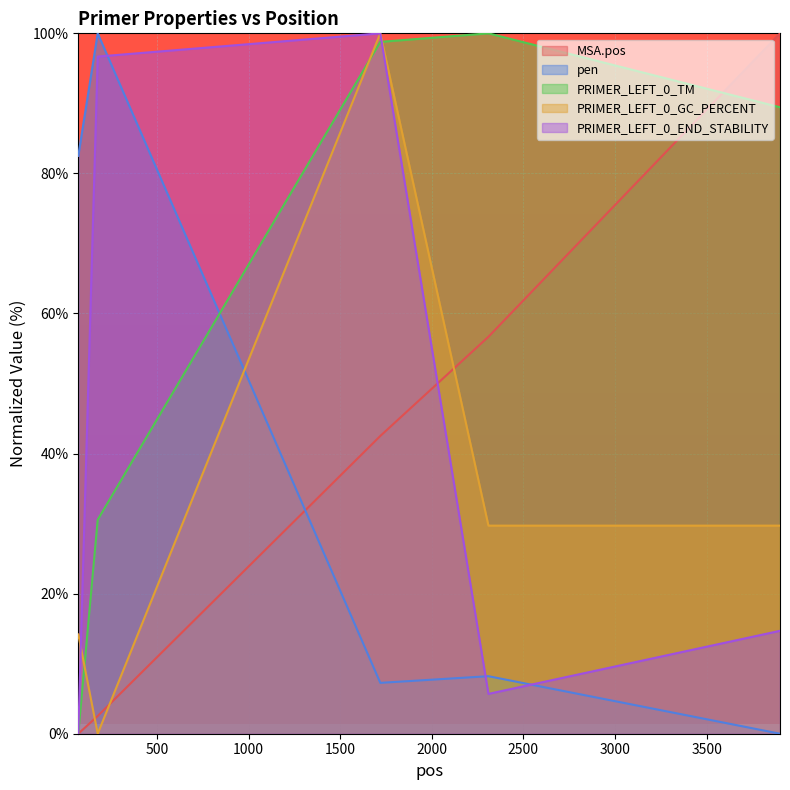

Is it true that PRIMER_LEFT_0_TM equals 48.0 at 2309?

False